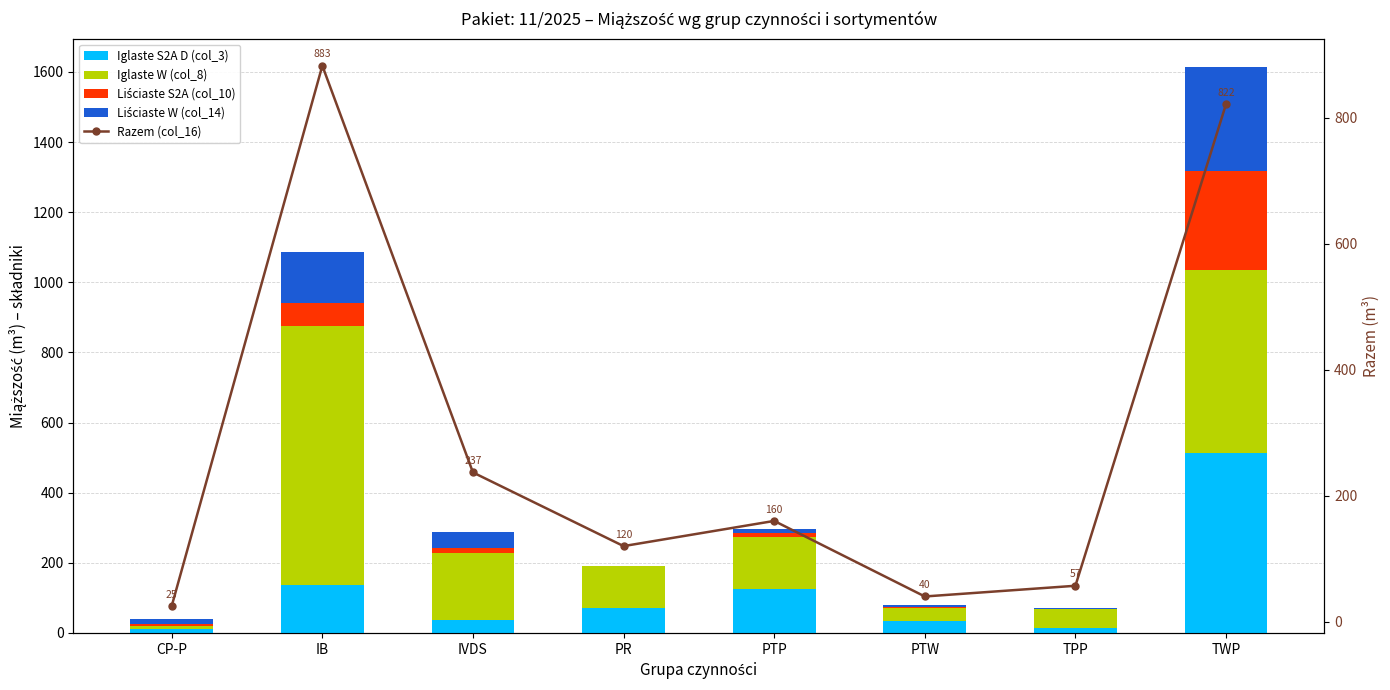

How many values in the Iglaste S2A D (col_3) series are below 70?

4